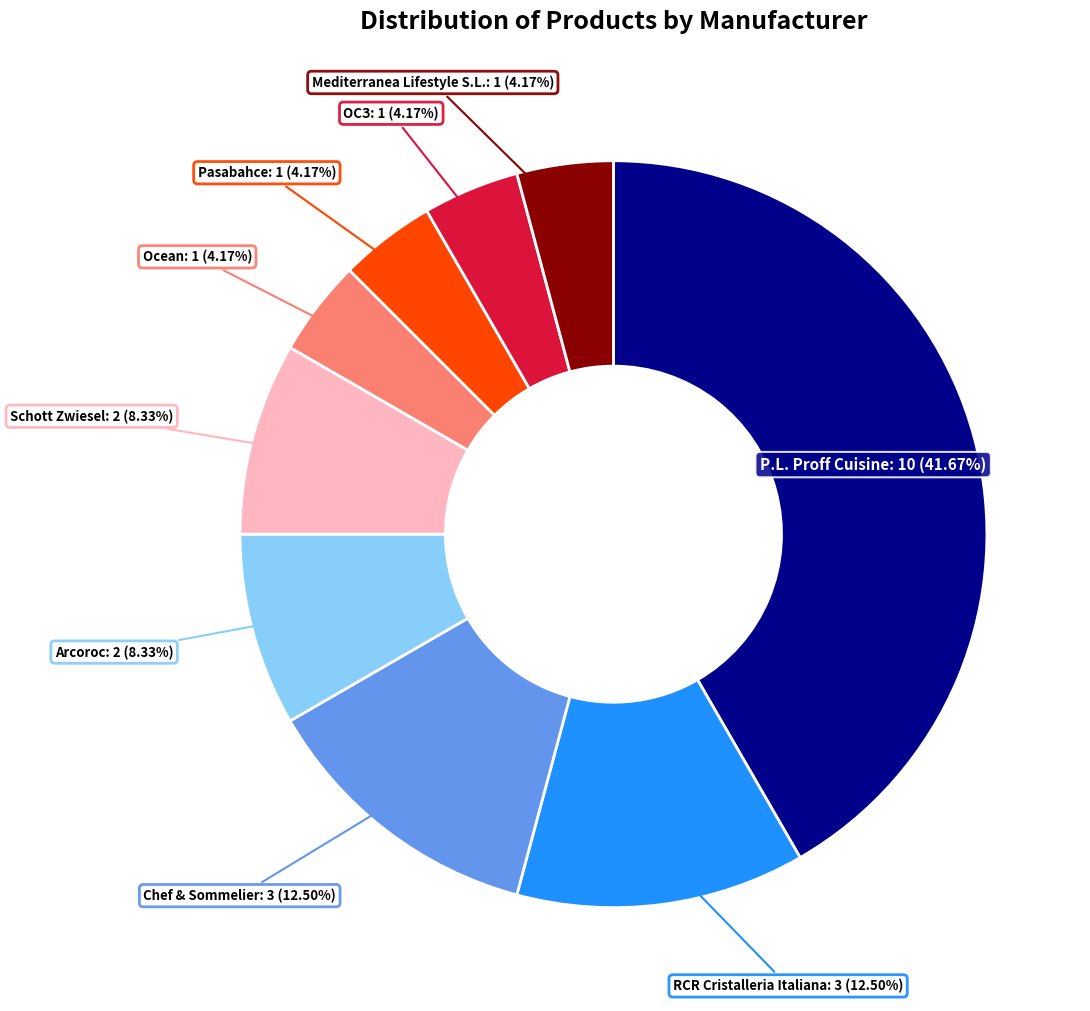

Which has a higher value, Schott Zwiesel or P.L. Proff Cuisine?

P.L. Proff Cuisine